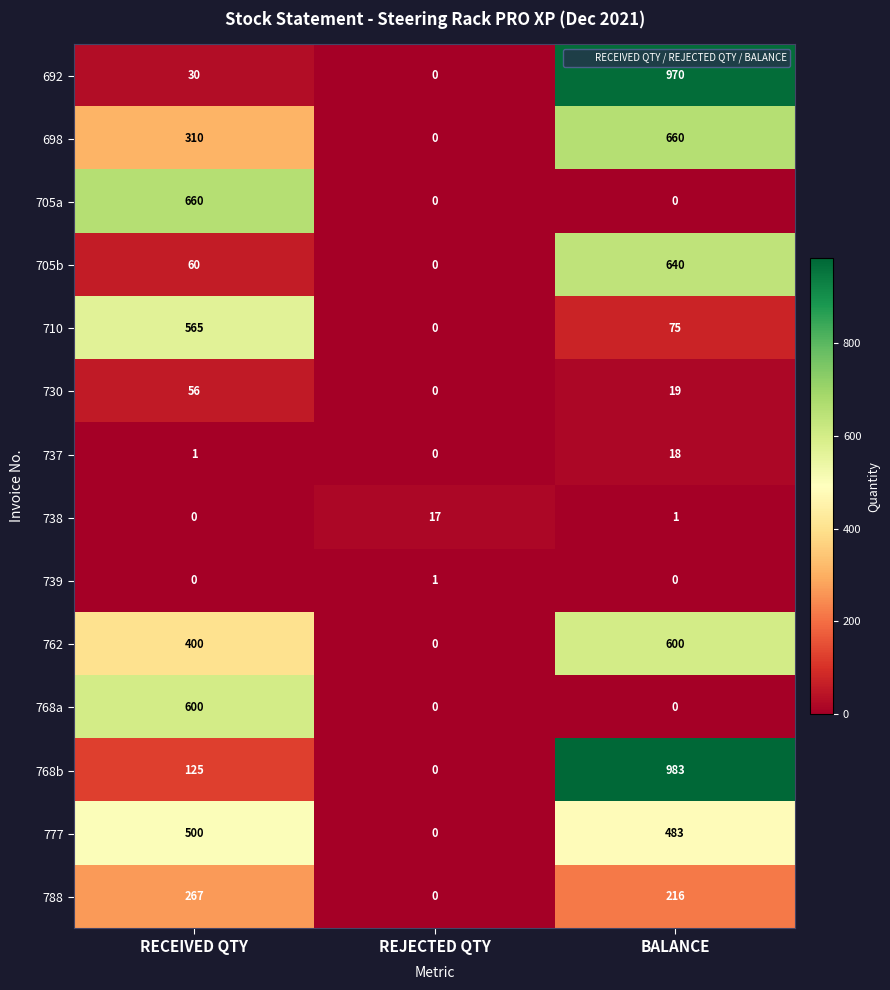

Which series has the largest total across all categories?

768b